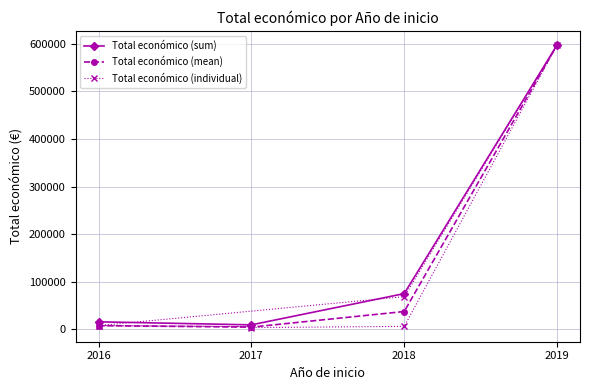

What is the value of the Total económico (mean) point at the 3rd from the left?

37596.5